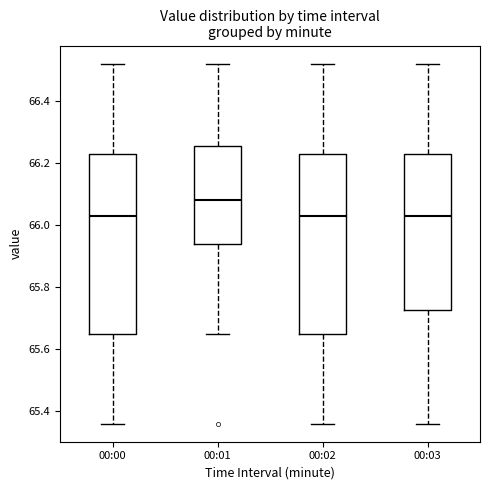

Reading left to right, read every box against the y-axis: the position of its median line, the range the box covers, and the ends of its whiskers. The values are not printed on the chart, so give them approximately, as read against the axis.

00:00: median 66.04, box 65.66 to 66.24, whiskers 65.36 to 66.52
00:01: median 66.08, box 65.94 to 66.26, whiskers 65.66 to 66.52
00:02: median 66.04, box 65.66 to 66.24, whiskers 65.36 to 66.52
00:03: median 66.04, box 65.72 to 66.24, whiskers 65.36 to 66.52